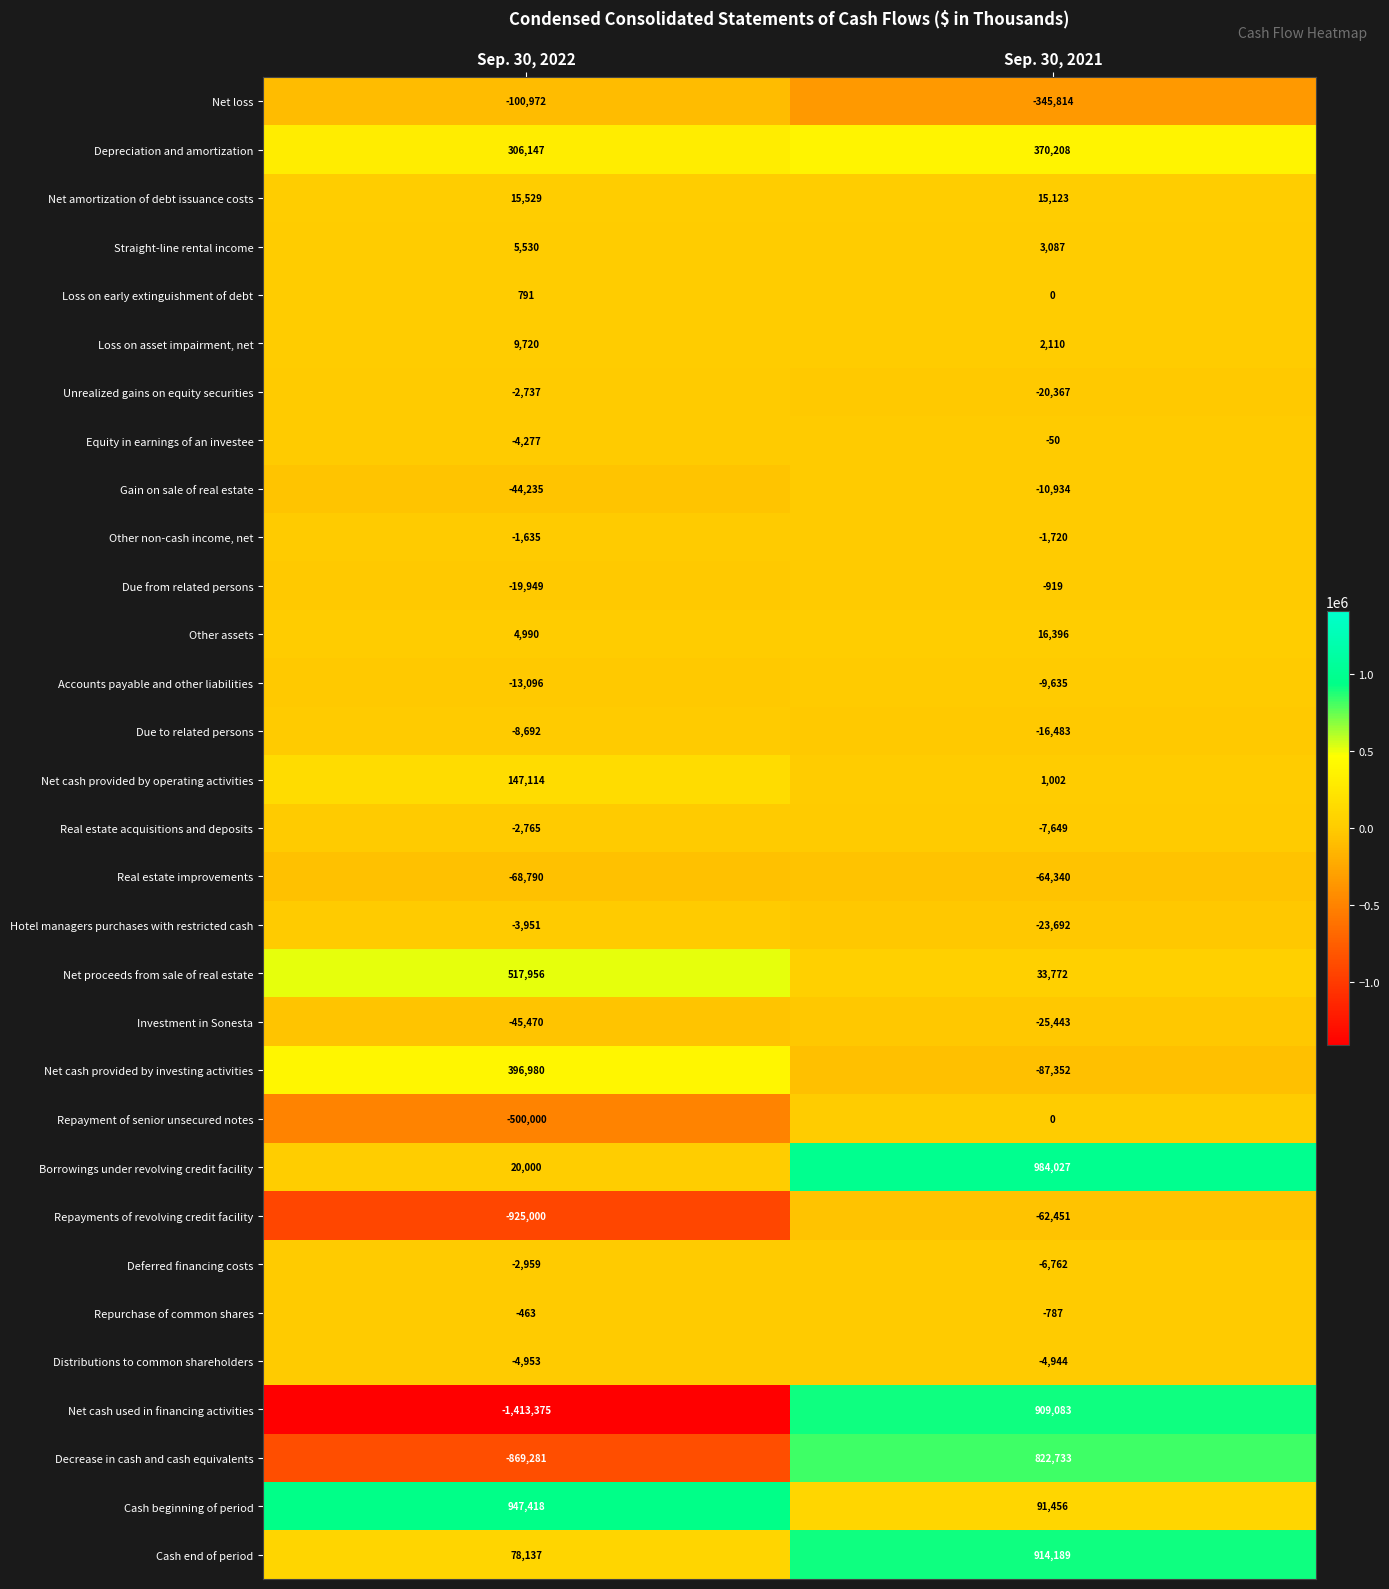

Which category has the highest value across all series?

Sep. 30, 2021